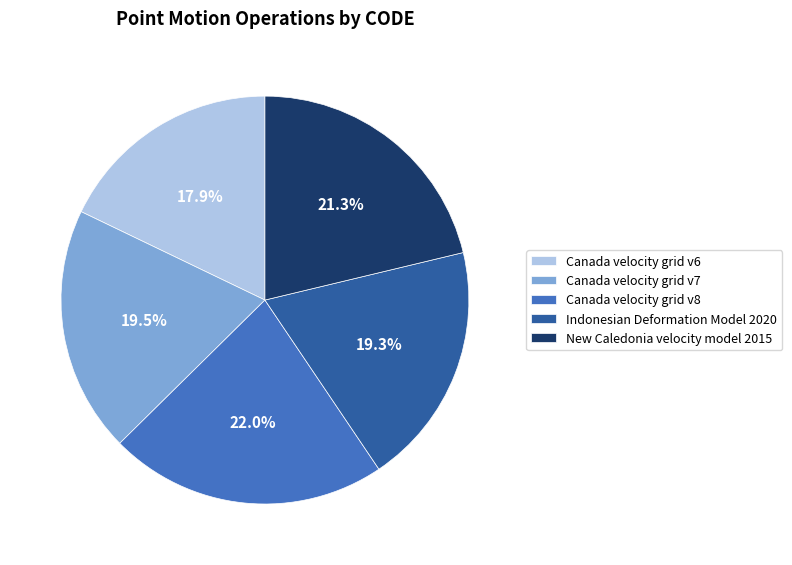

Do Canada velocity grid v7 and New Caledonia velocity model 2015 together represent more than half of the pie?

No